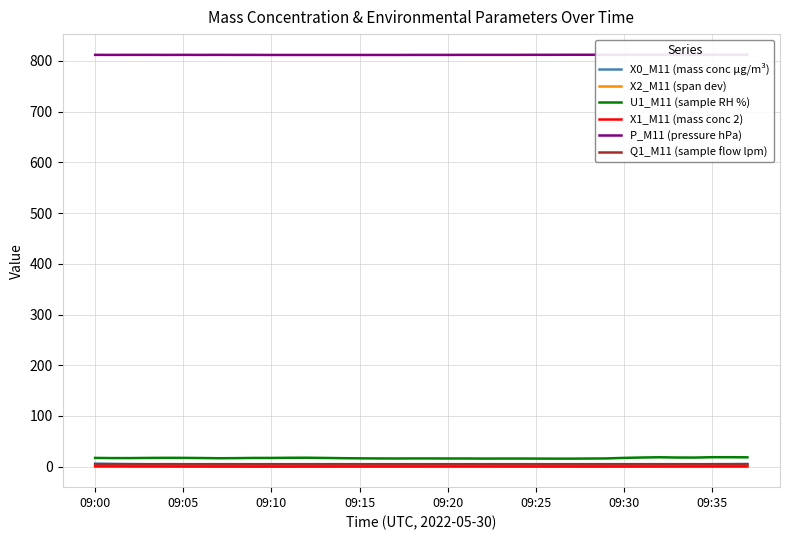

What is the difference between the X2_M11 (span dev) values at 09:10 and 19?

0.1